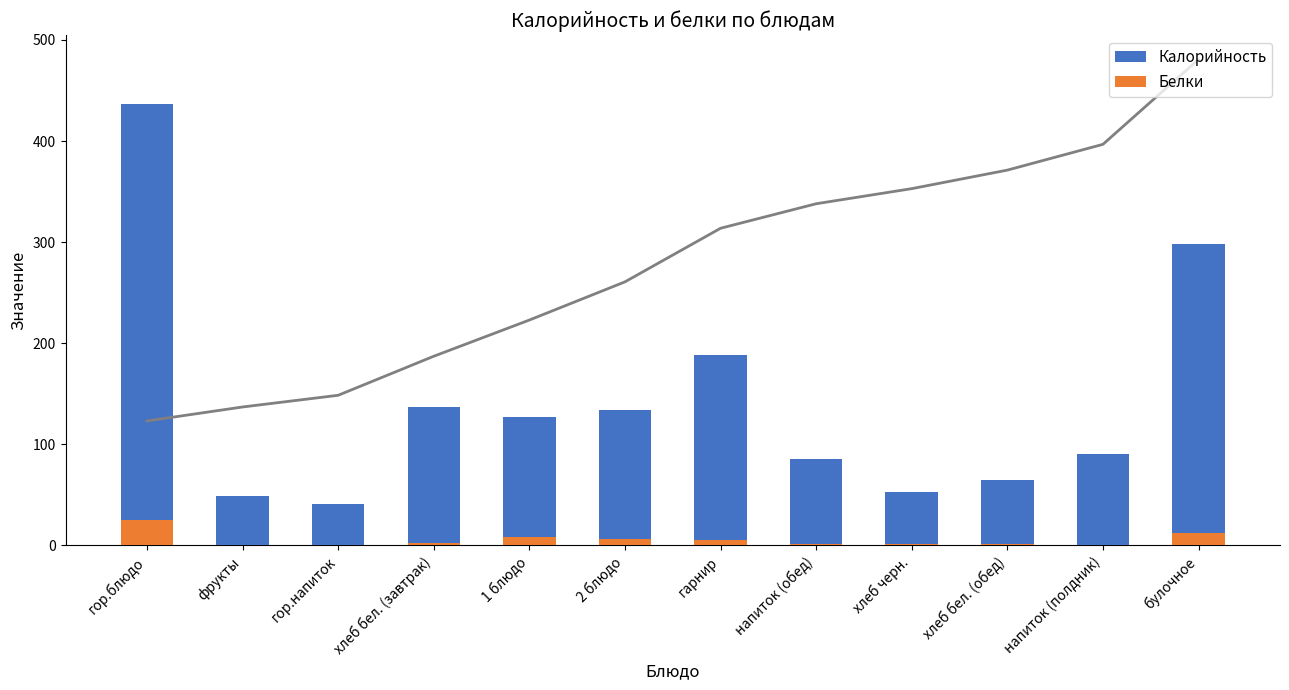

Rank the series at хлеб черн. from lowest to highest value.

Белки, Калорийность